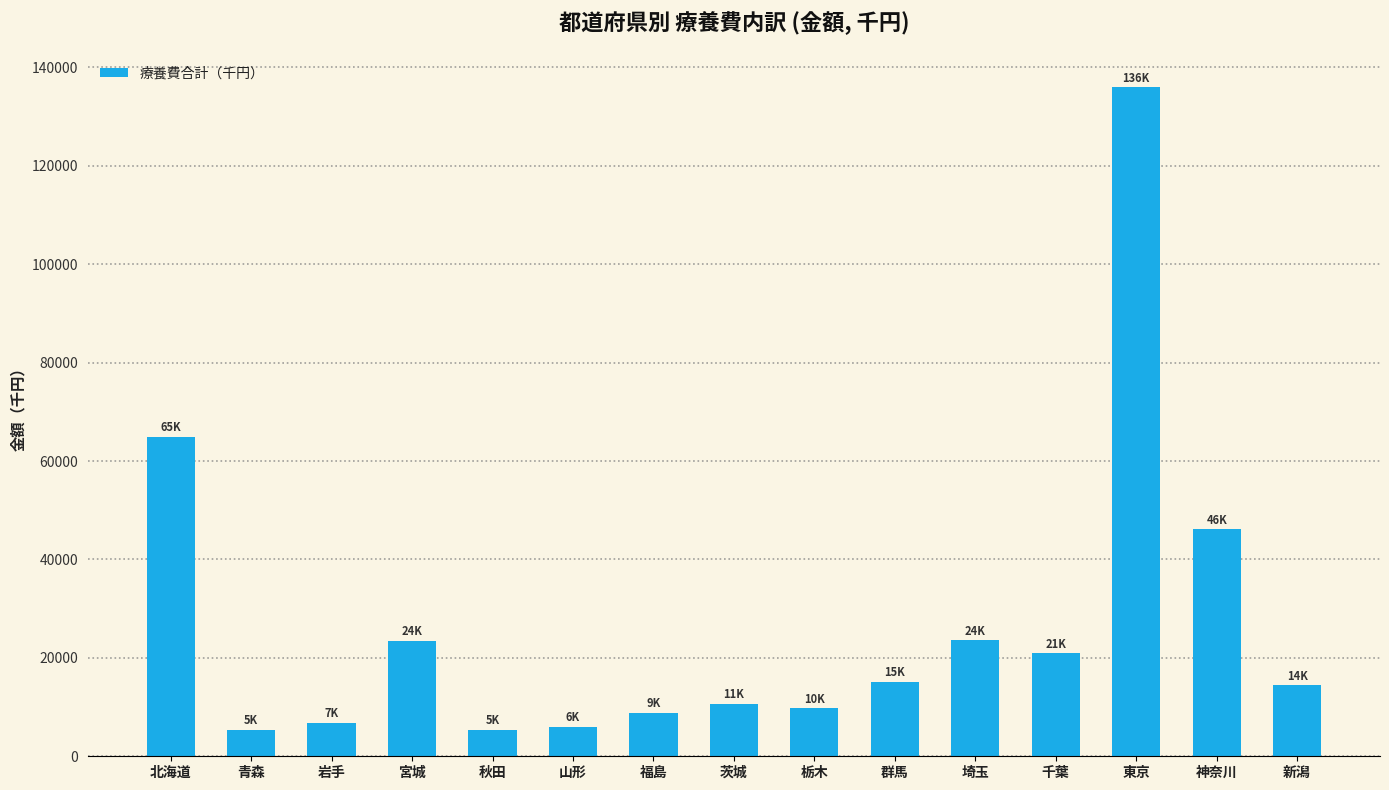

Approximately how many times larger is the value at 福島 compared to 神奈川?

0.2